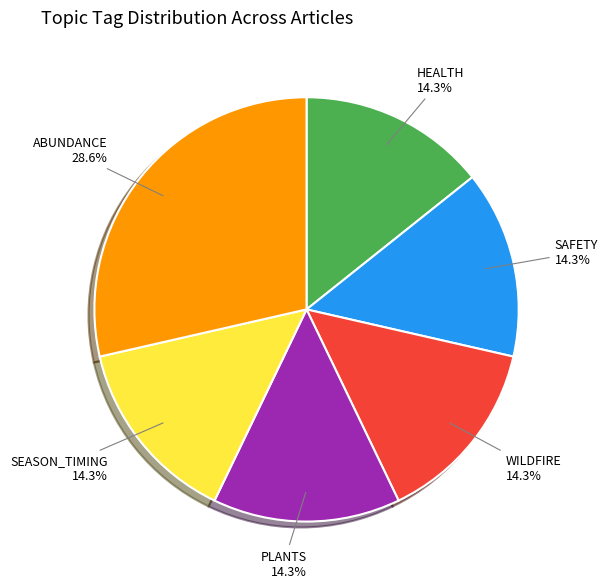

What is the ratio of the value at ABUNDANCE to the value at HEALTH?

2.0